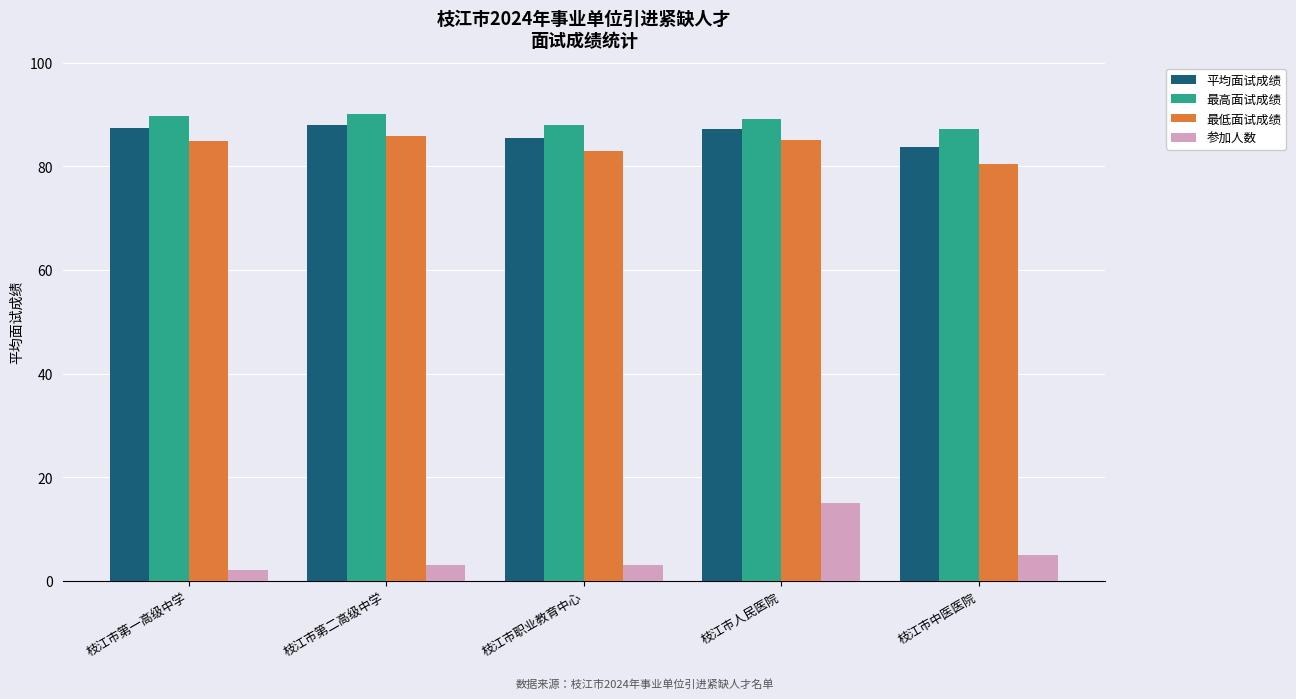

What is the minimum value for 最高面试成绩?

87.3